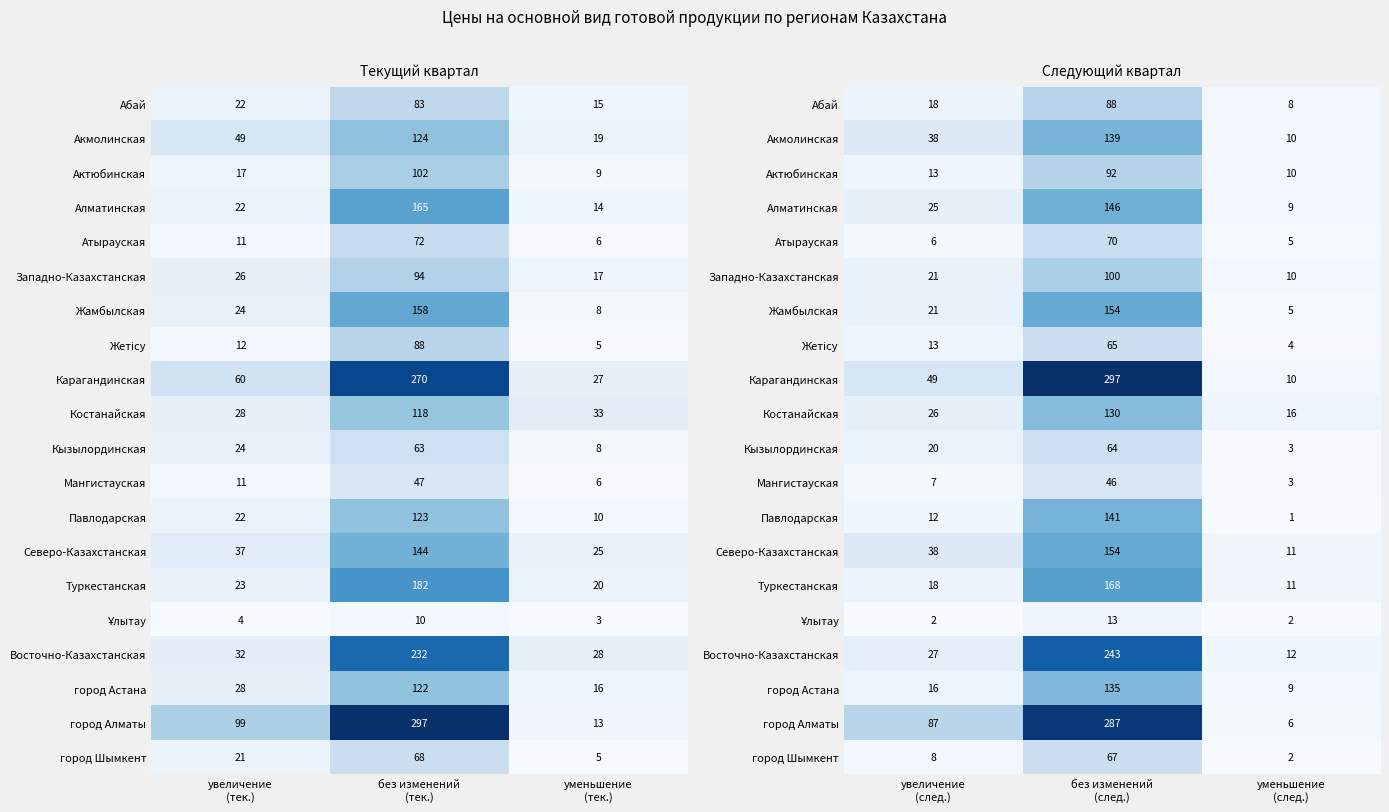

Where does the Жетісу series first go above 13?

без изменений (след.)